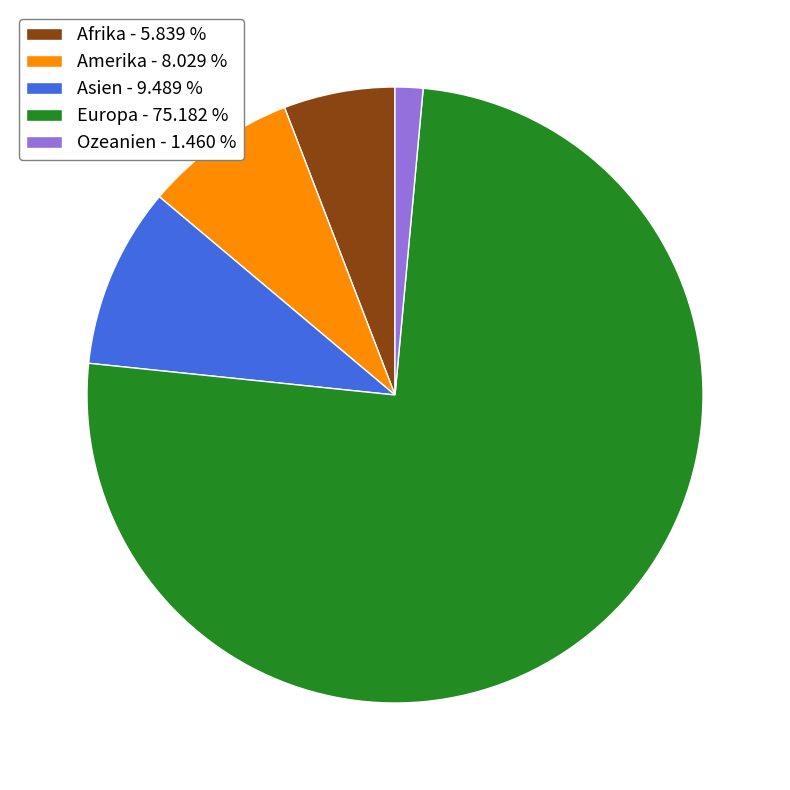

Does any single category account for the majority?

Yes